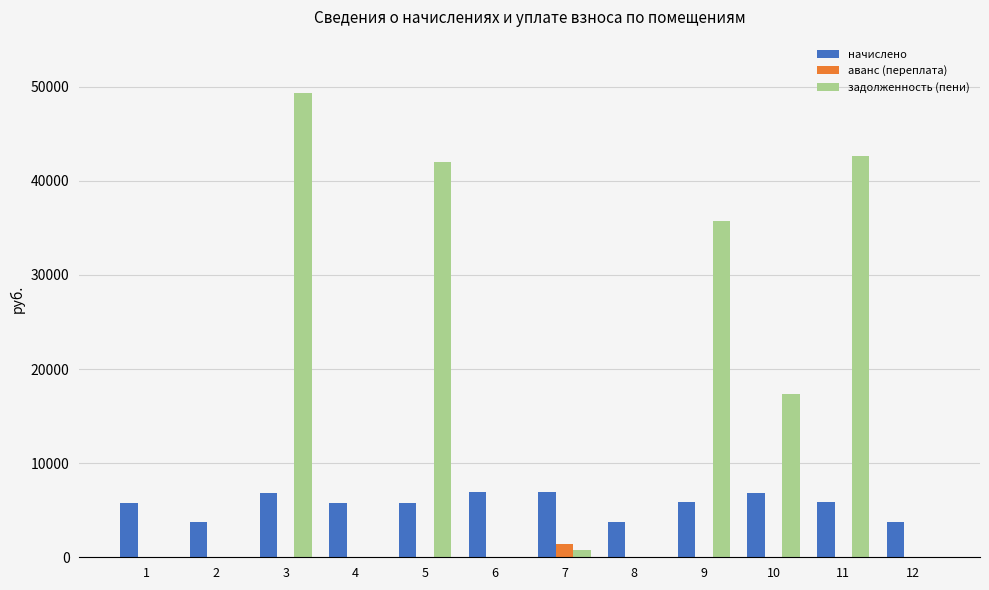

The value of аванс (переплата) at 4 is 0.0. True or false?

True